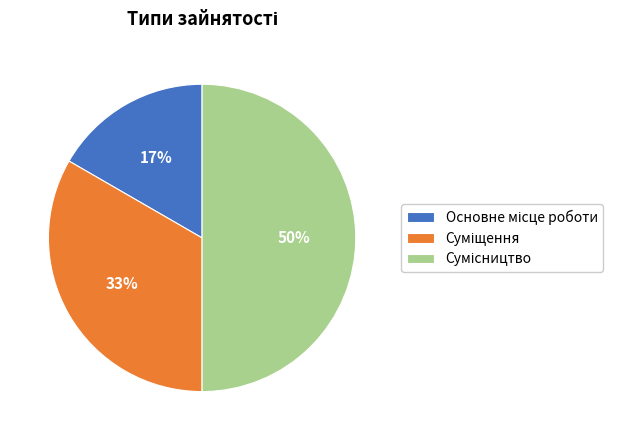

To the nearest percent, what is the average slice percentage?

33%